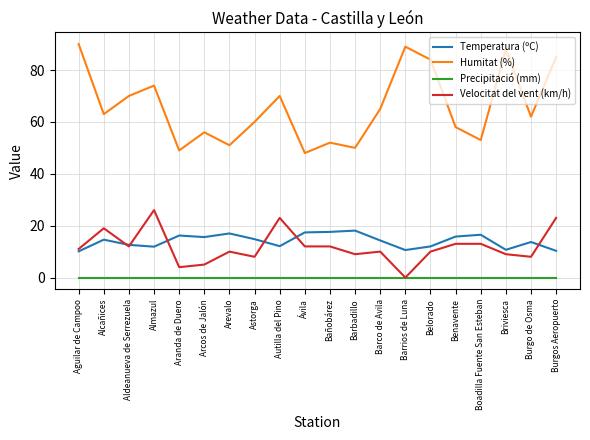

At which category is the sum across all series the highest?

Burgos Aeropuerto